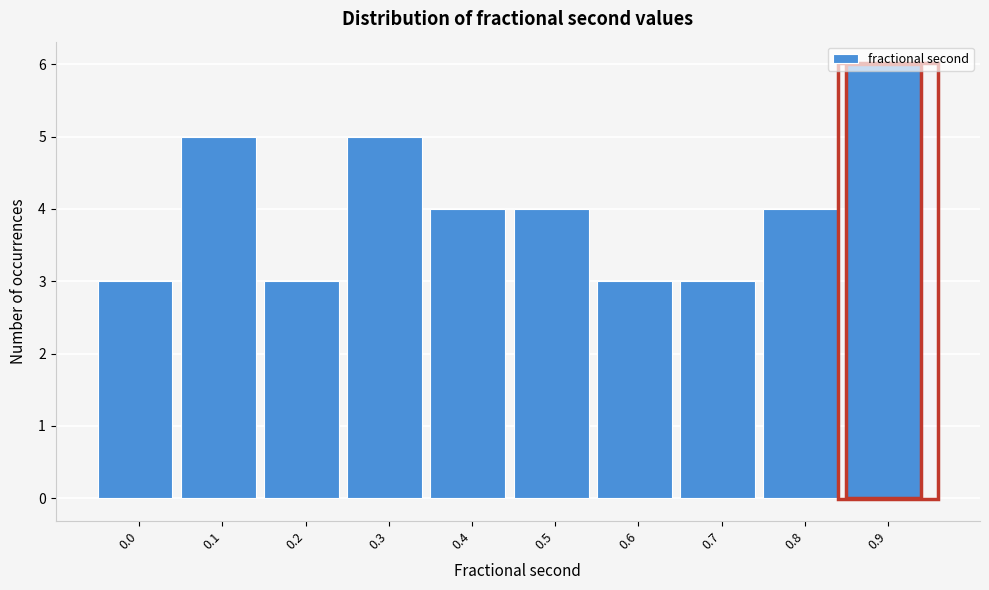

Which label corresponds to the largest value in the chart?

0.9